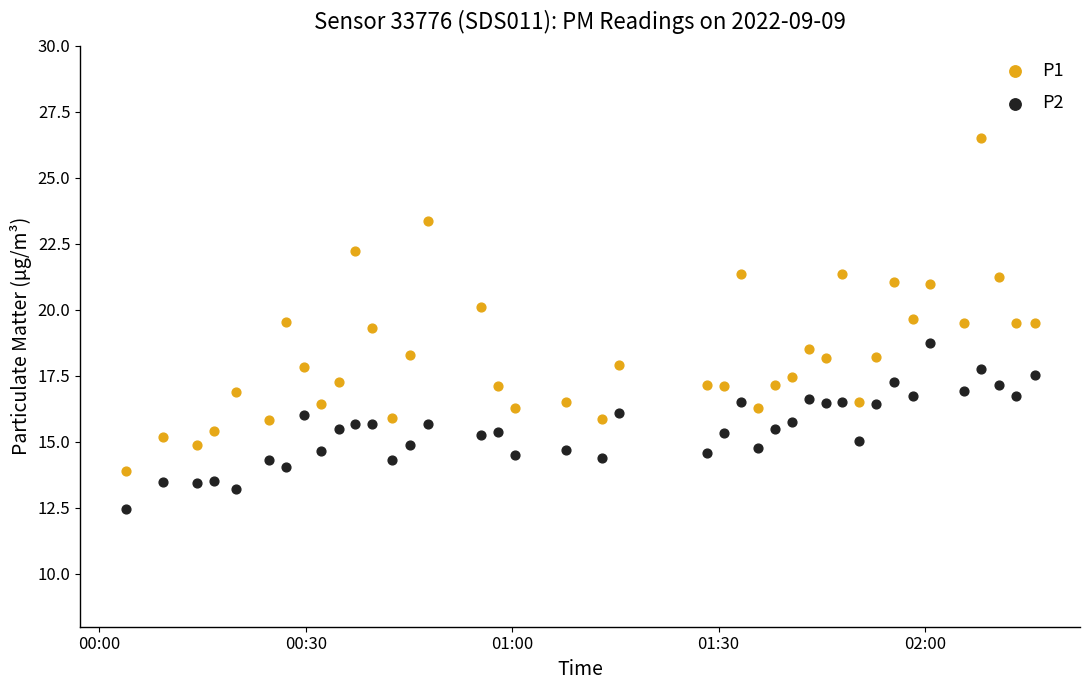

Which series reaches the minimum Y coordinate?

P2